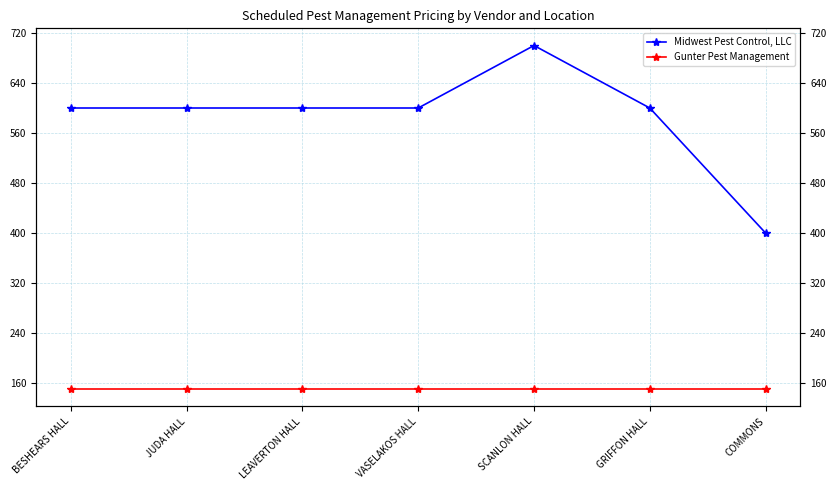

True or false: Gunter Pest Management and Midwest Pest Control, LLC intersect in this chart.

False